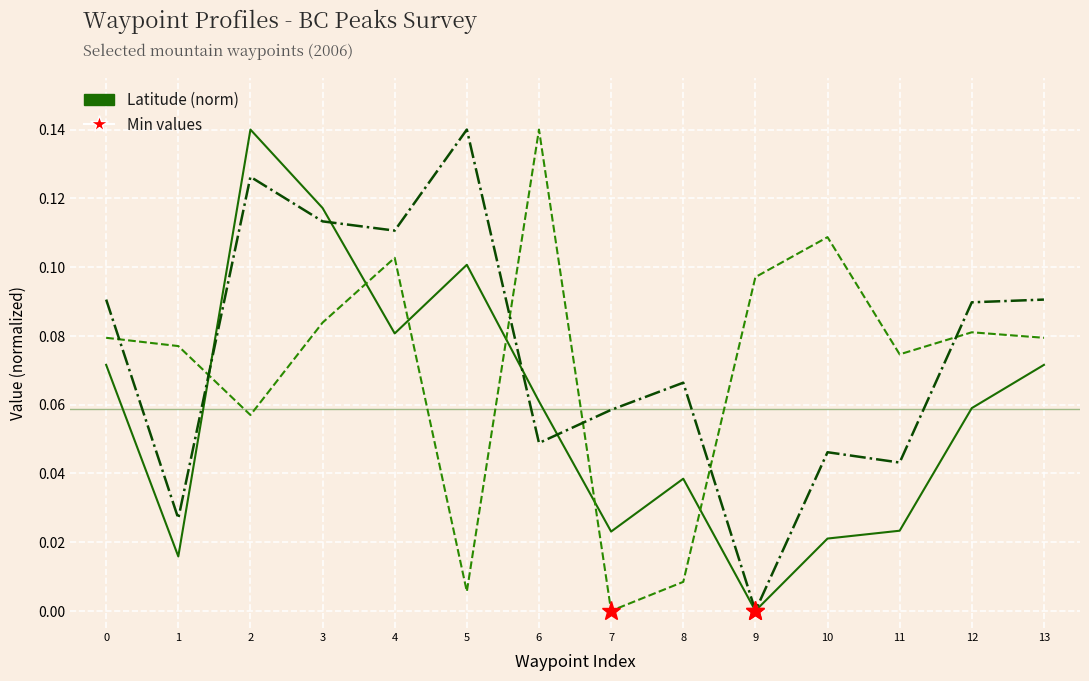

Does the chart display data point markers on the line(s)?

No